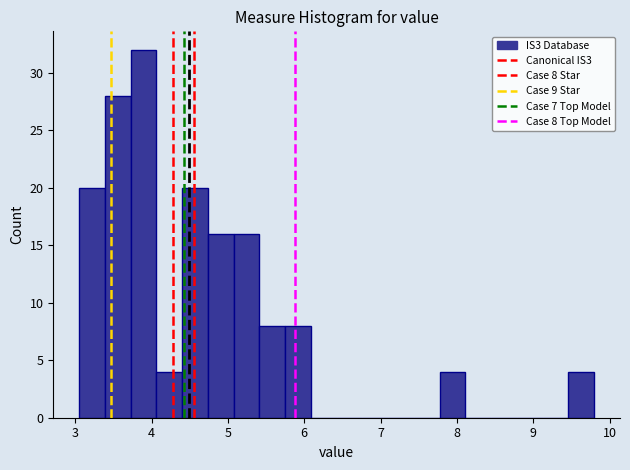

Read against the x-axis, roughly where is the centre of the tallest bar?

3.9